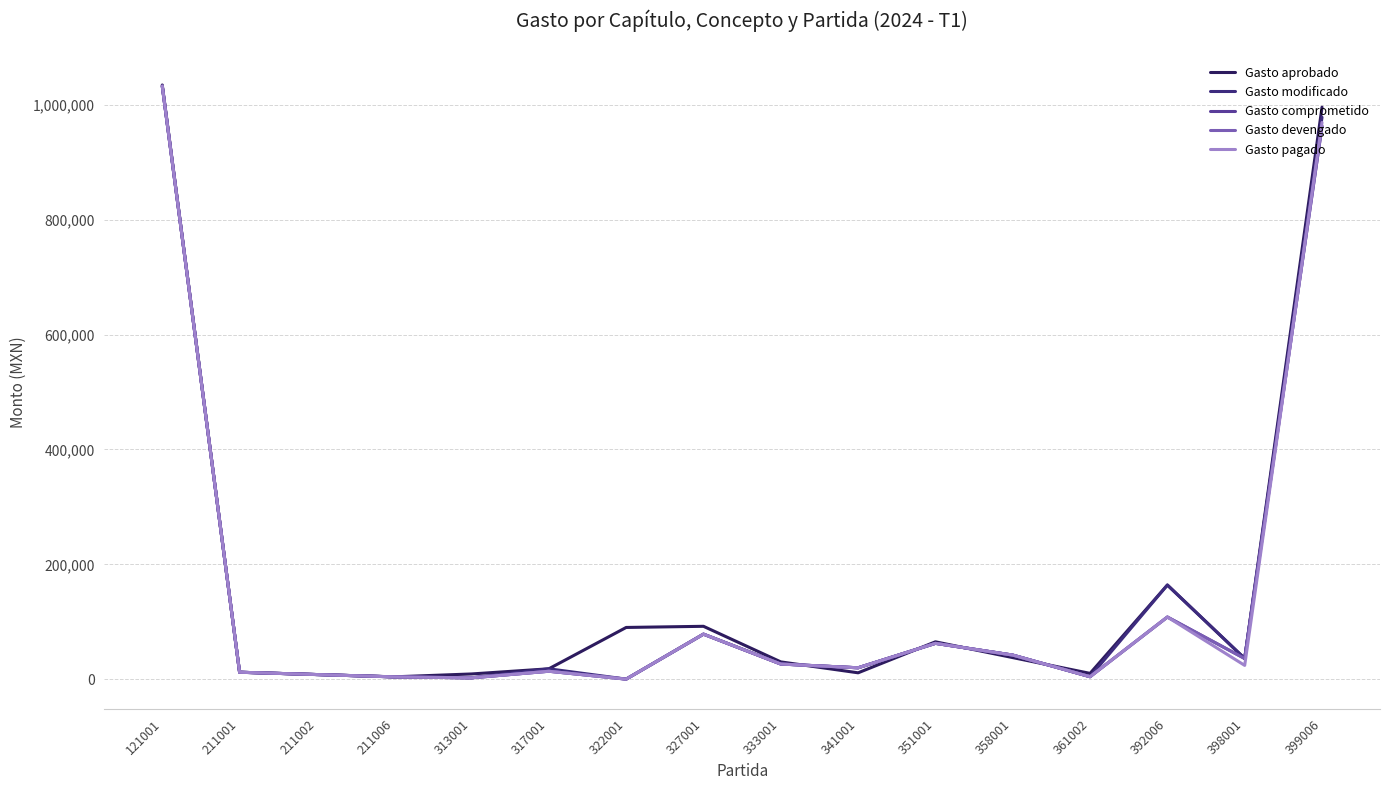

What value does the Gasto modificado series have at 398001?

35913.0